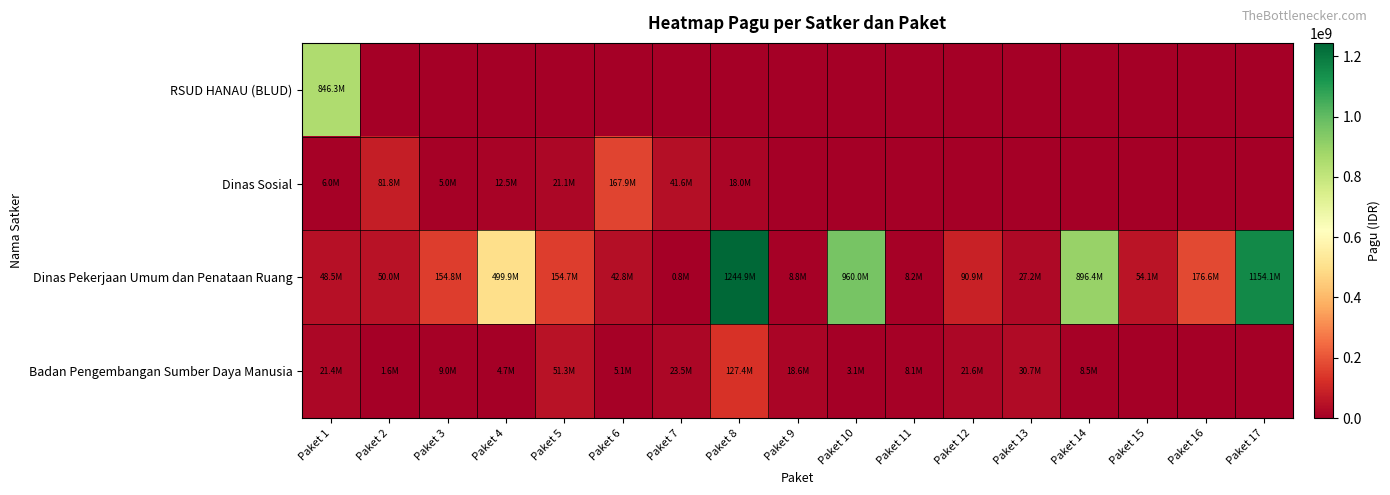

Reading left to right, extract all data points from this chart.

RSUD HANAU (BLUD): Paket 1=846300000	Paket 2=0	Paket 3=0	Paket 4=0	Paket 5=0	Paket 6=0	Paket 7=0	Paket 8=0	Paket 9=0	Paket 10=0	Paket 11=0	Paket 12=0	Paket 13=0	Paket 14=0	Paket 15=0	Paket 16=0	Paket 17=0
Dinas Sosial: Paket 1=6000000	Paket 2=81778000	Paket 3=5000000	Paket 4=12500000	Paket 5=21100000	Paket 6=167900000	Paket 7=41600000	Paket 8=18000000	Paket 9=0	Paket 10=0	Paket 11=0	Paket 12=0	Paket 13=0	Paket 14=0	Paket 15=0	Paket 16=0	Paket 17=0
Dinas Pekerjaan Umum dan Penataan Ruang: Paket 1=48500000	Paket 2=50000000	Paket 3=154840000	Paket 4=499932000	Paket 5=154650000	Paket 6=42800000	Paket 7=800000	Paket 8=1244880000	Paket 9=8820000	Paket 10=959971000	Paket 11=8160000	Paket 12=90900000	Paket 13=27200000	Paket 14=896402000	Paket 15=54150000	Paket 16=176600000	Paket 17=1154145000
Badan Pengembangan Sumber Daya Manusia: Paket 1=21435851	Paket 2=1650000	Paket 3=9001057	Paket 4=4675000	Paket 5=51337383	Paket 6=5100000	Paket 7=23508875	Paket 8=127409795	Paket 9=18570000	Paket 10=3069800	Paket 11=8130750	Paket 12=21624000	Paket 13=30660000	Paket 14=8471520	Paket 15=0	Paket 16=0	Paket 17=0